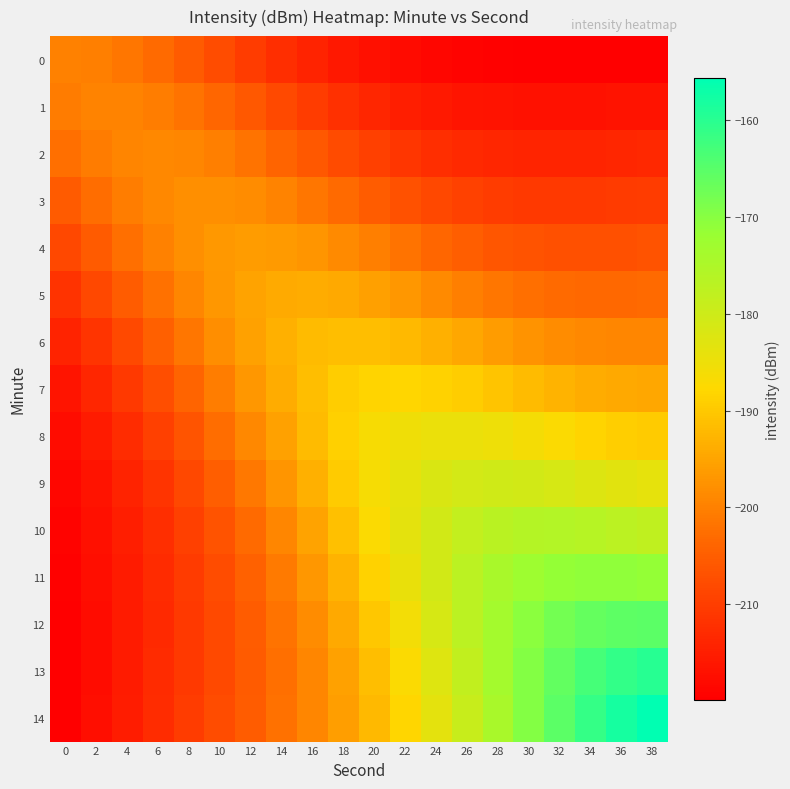

Rank the series at 12 from highest to lowest value.

5, 6, 4, 7, 3, 8, 9, 2, 10, 11, 14, 12, 13, 1, 0